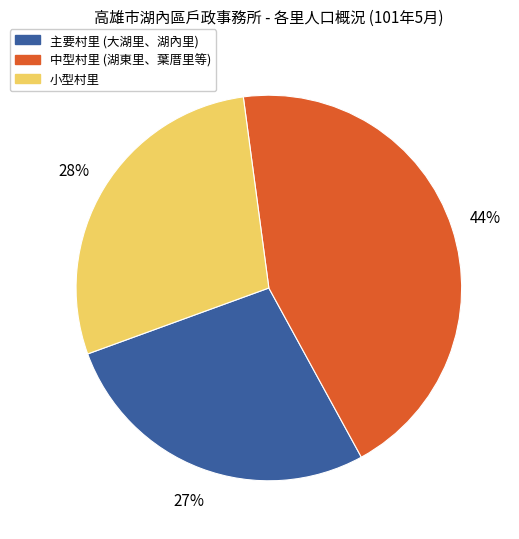

To the nearest percent, what is the average slice percentage?

33%